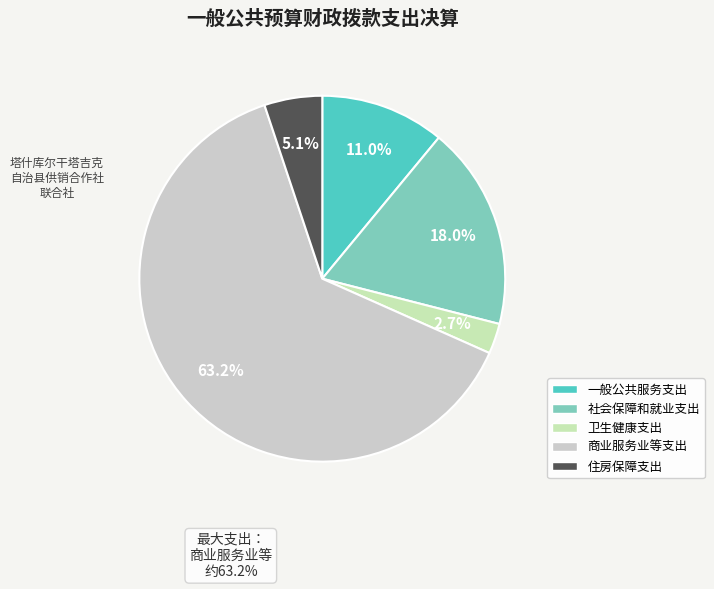

To the nearest percent, what percentage of the pie is 一般公共服务支出?

11%